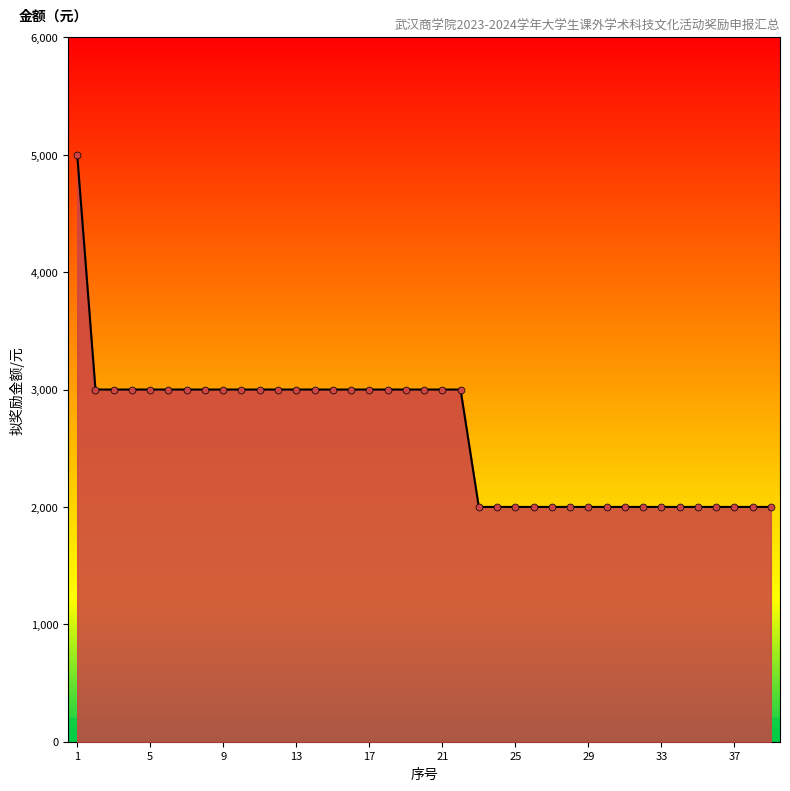

Count the values in the range 2000 to 3000.

38